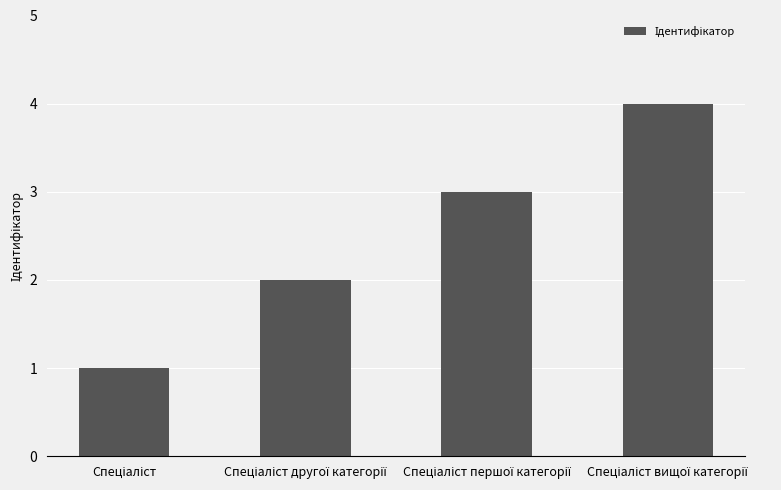

What is the difference between the maximum and minimum values?

3